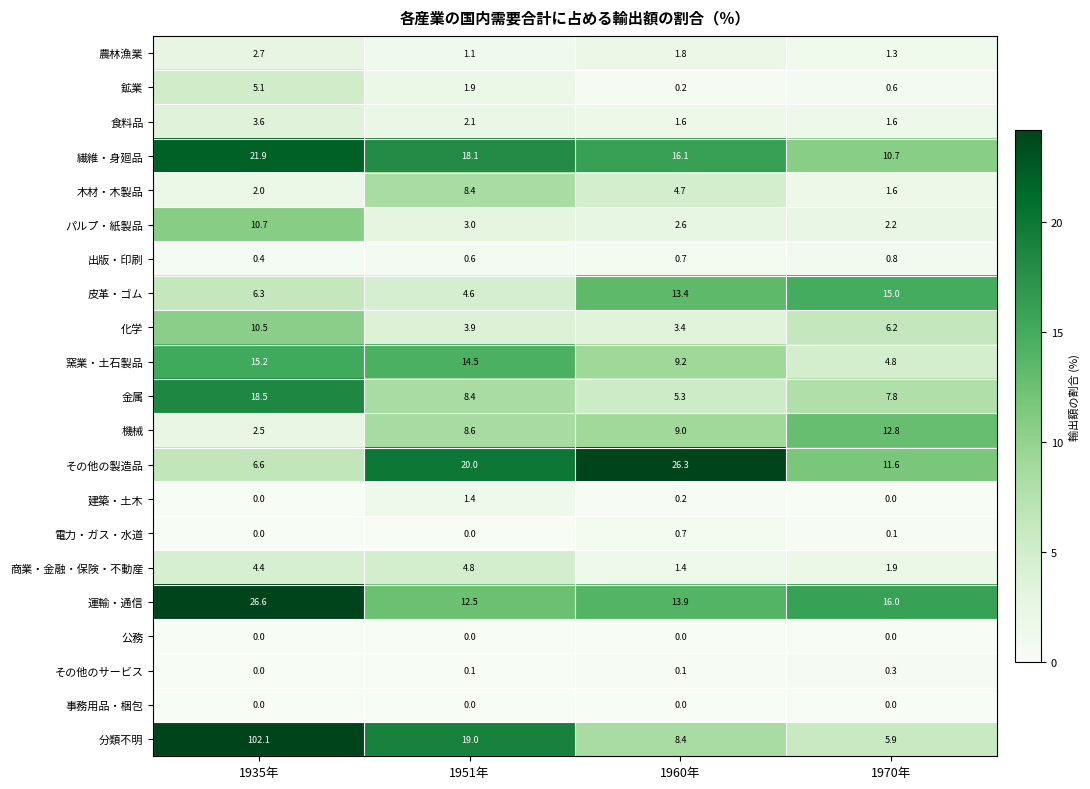

What is the lowest value of the 繊維・身廻品 series?

10.7